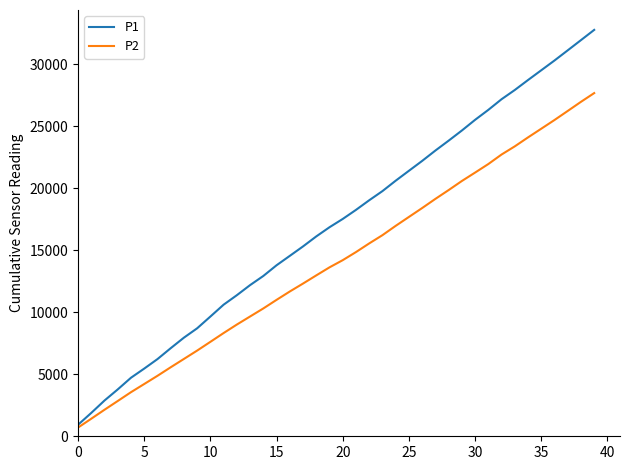

True or false: P2 has more than 1 points higher than both neighbors.

False